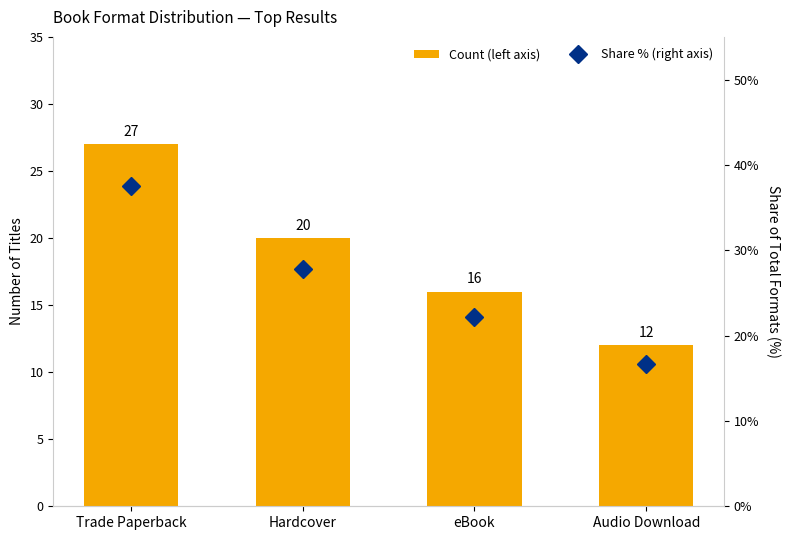

Which has a higher value, eBook or Trade Paperback?

Trade Paperback